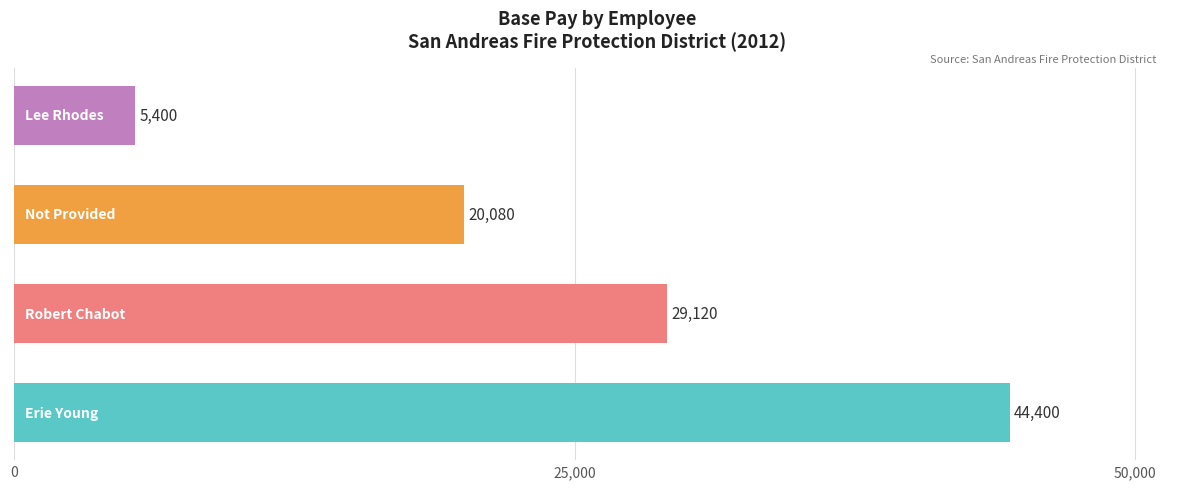

What is the difference between the maximum and minimum values?

39000